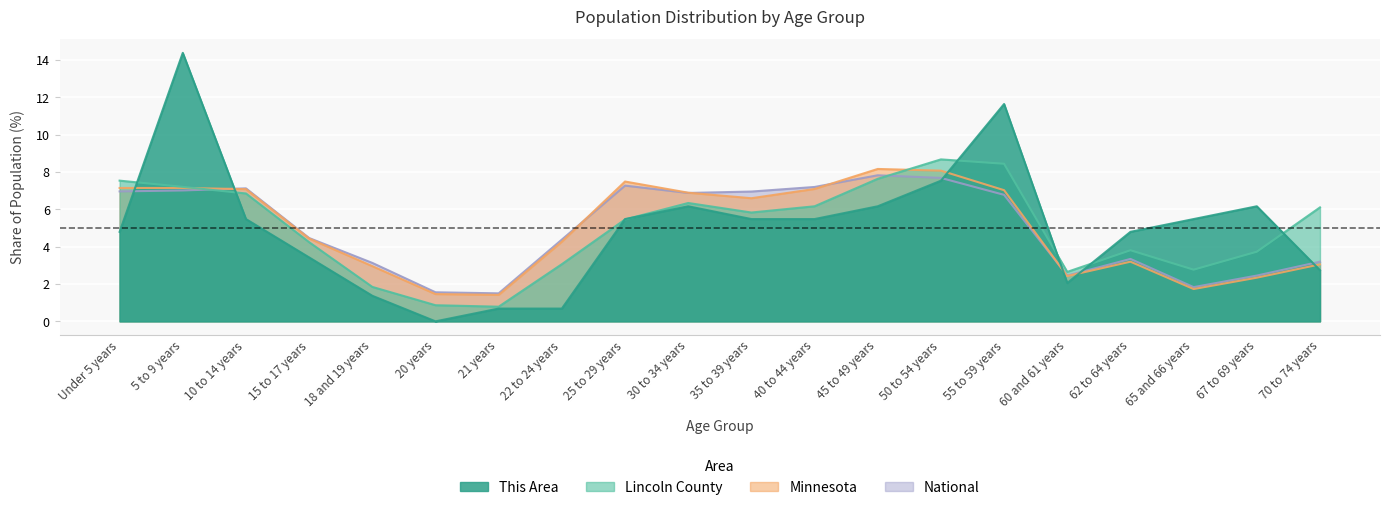

At which label is Lincoln County closest to 4?

62 to 64 years